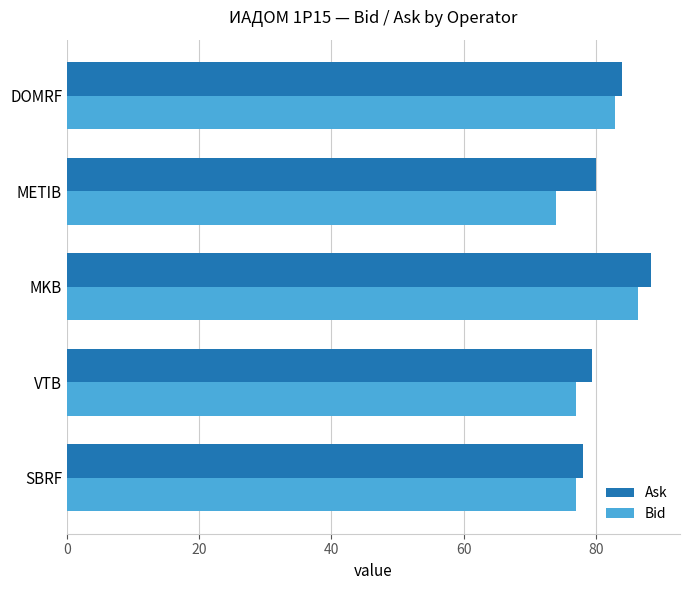

At METIB, list the series in order from smallest to largest.

Bid, Ask